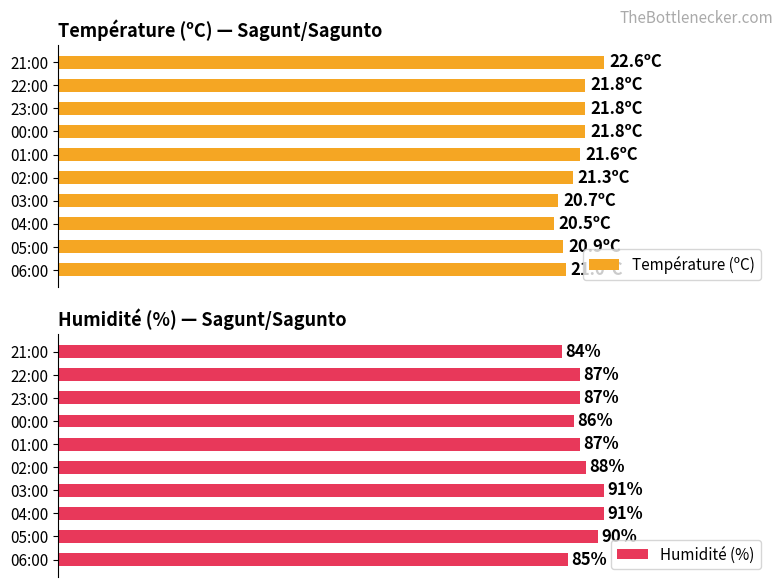

The Humidité (%) series shows 85.0 at 06:00. True or false?

True